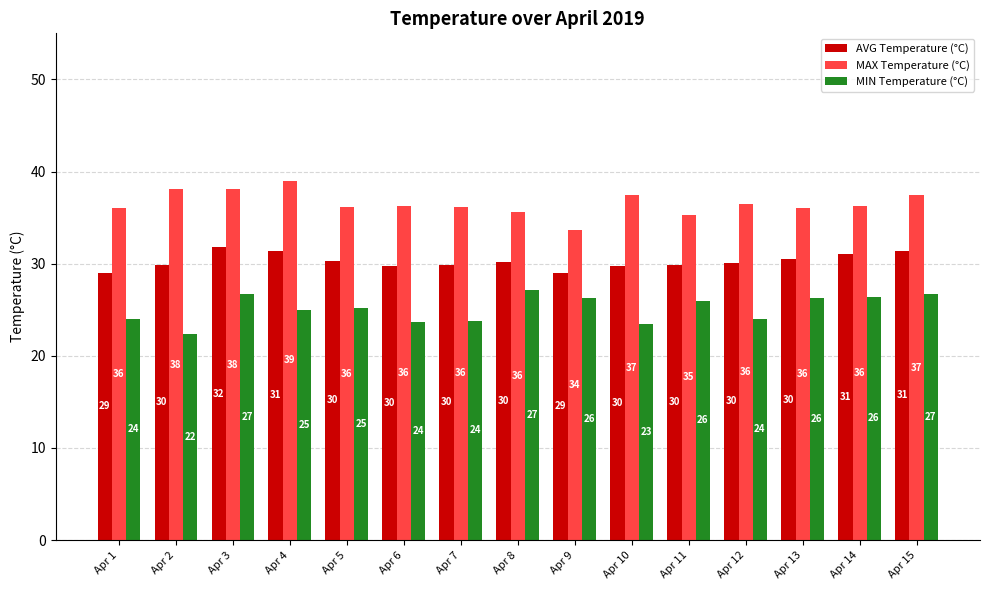

True or false: AVG Temperature (°C) has a value of 30.1 at Apr 12.

True